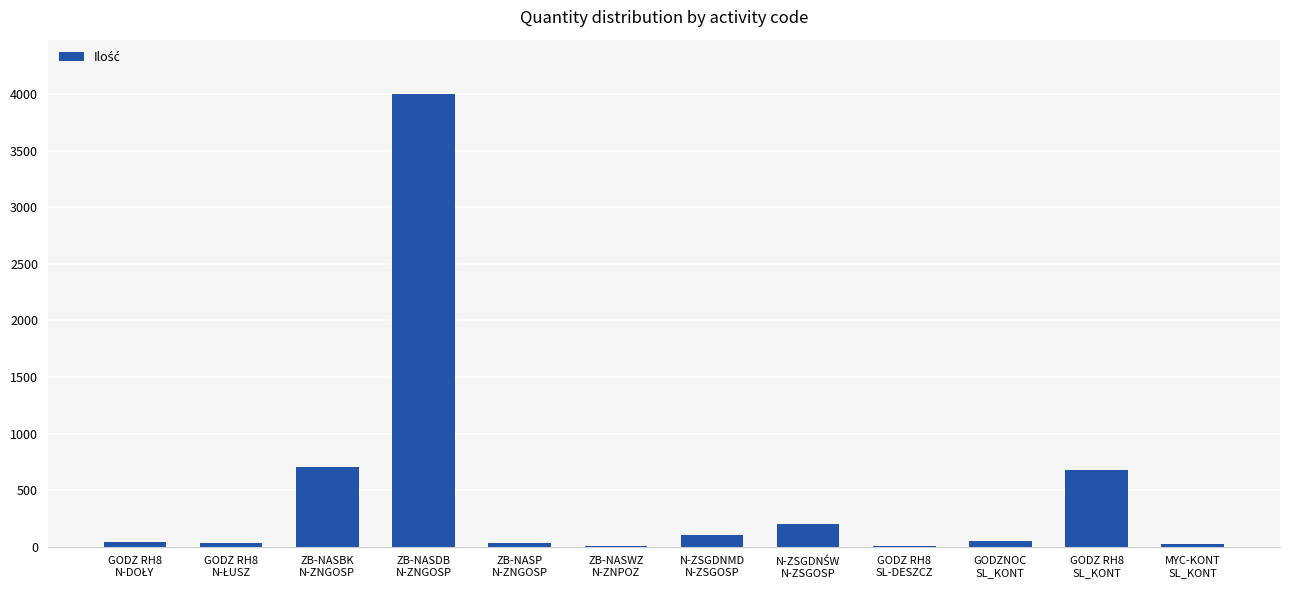

Between ZB-NASP
N-ZNGOSP and ZB-NASDB
N-ZNGOSP, which is larger?

ZB-NASDB
N-ZNGOSP